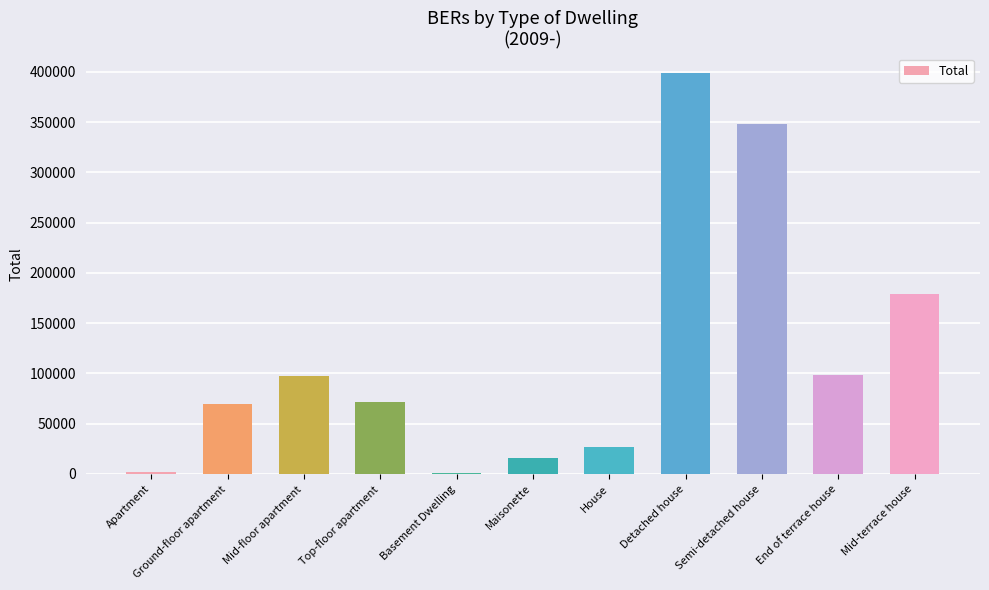

True or false: the data shows 69525 at Ground-floor apartment.

True